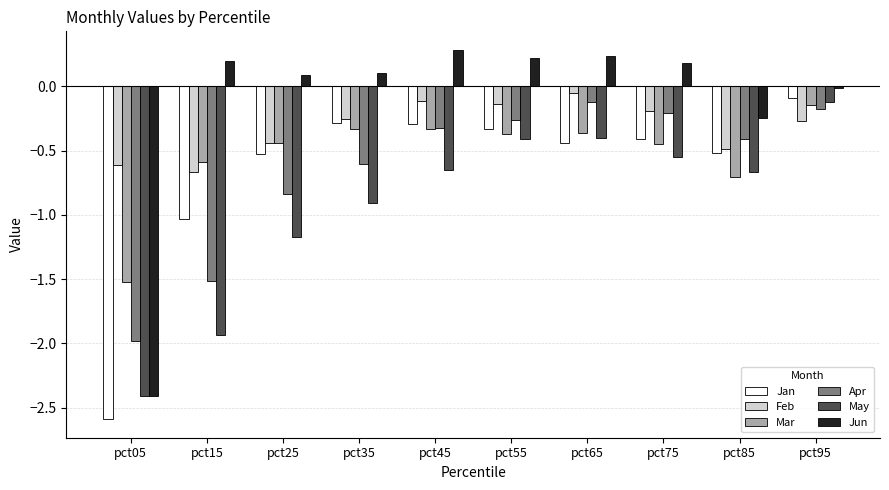

The May series shows -1.2 at pct25. True or false?

True